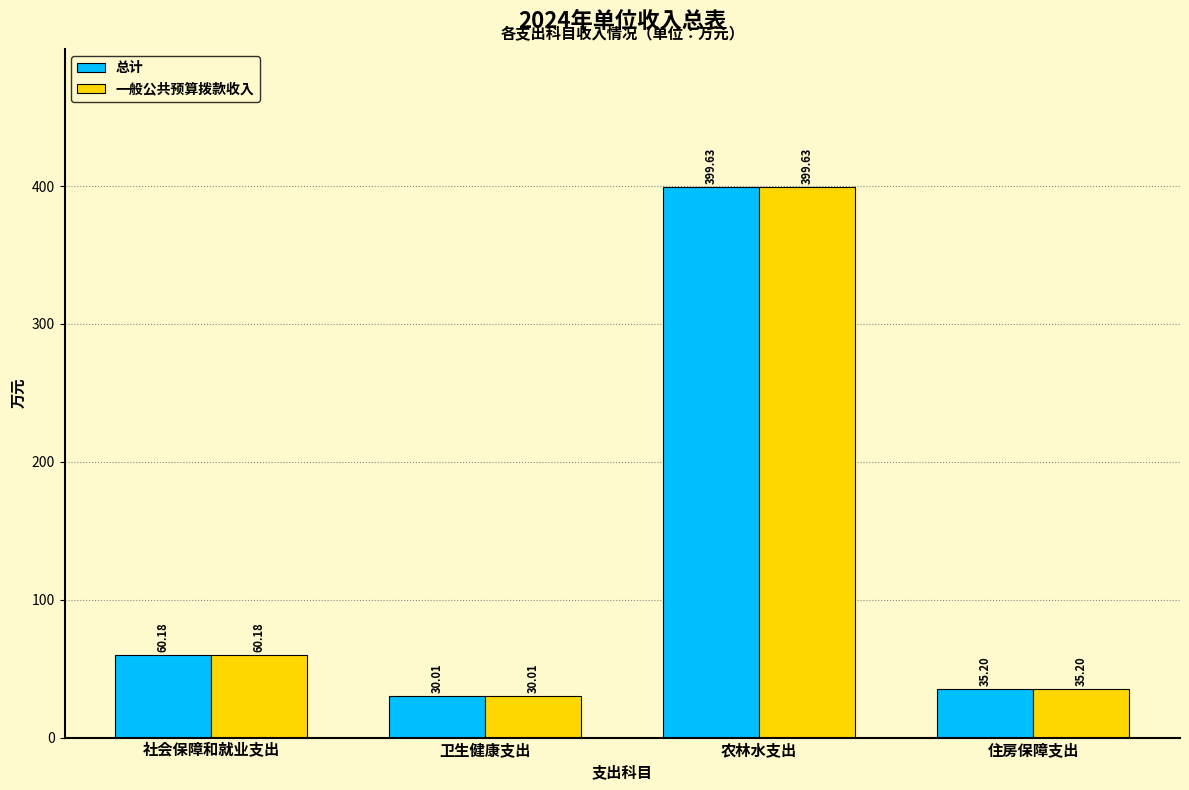

What is the sum of the 总计 values at 住房保障支出 and 卫生健康支出?

65.2